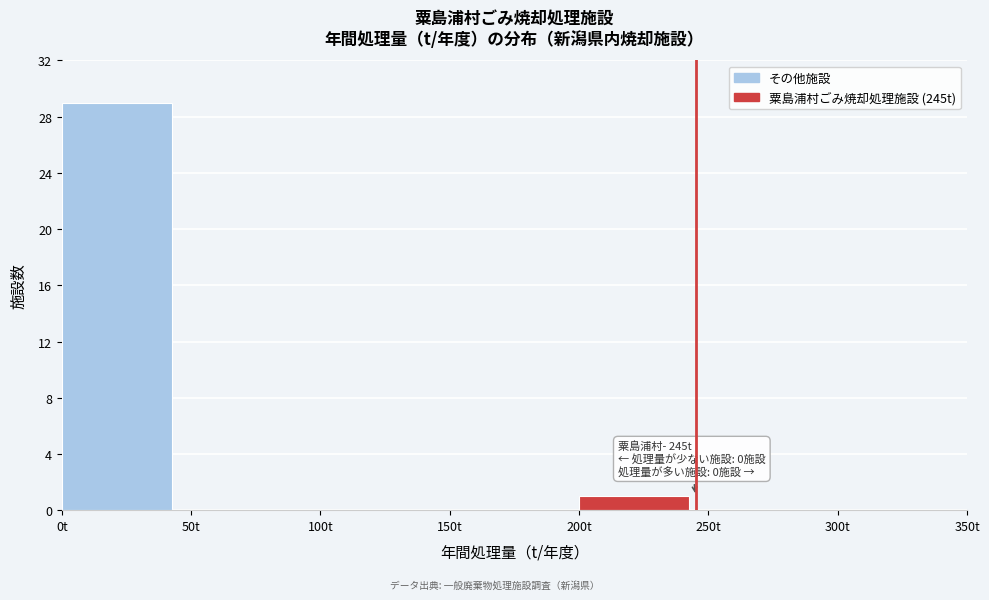

Over which range of the x-axis is the bar tallest?

0 to 50